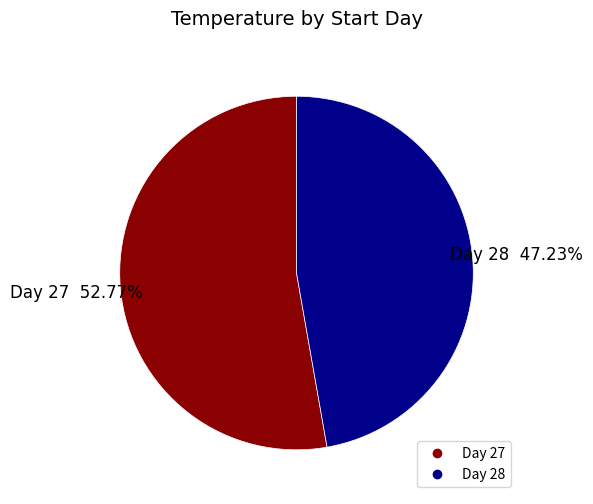

Is there any slice that represents more than half of the pie?

Yes